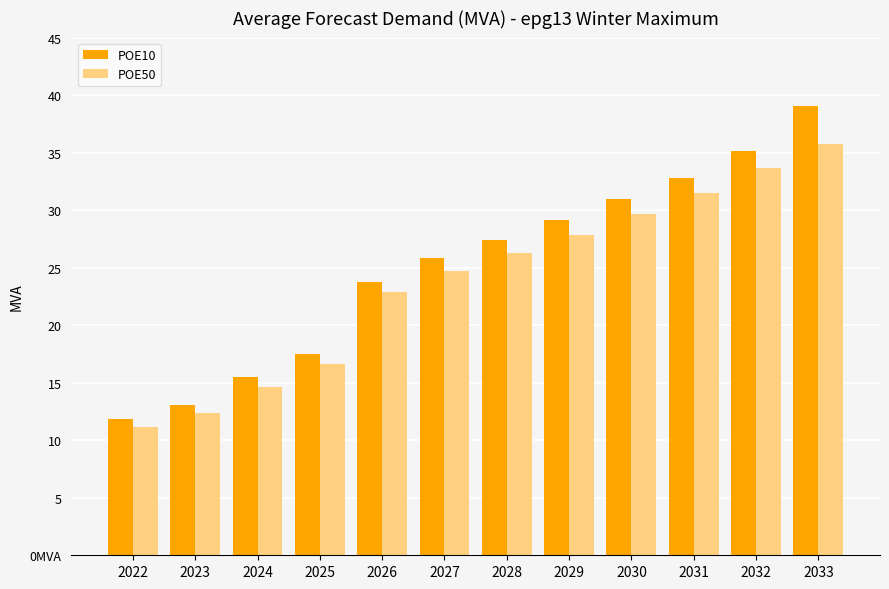

What is the total value across all series at 2028?

53.7